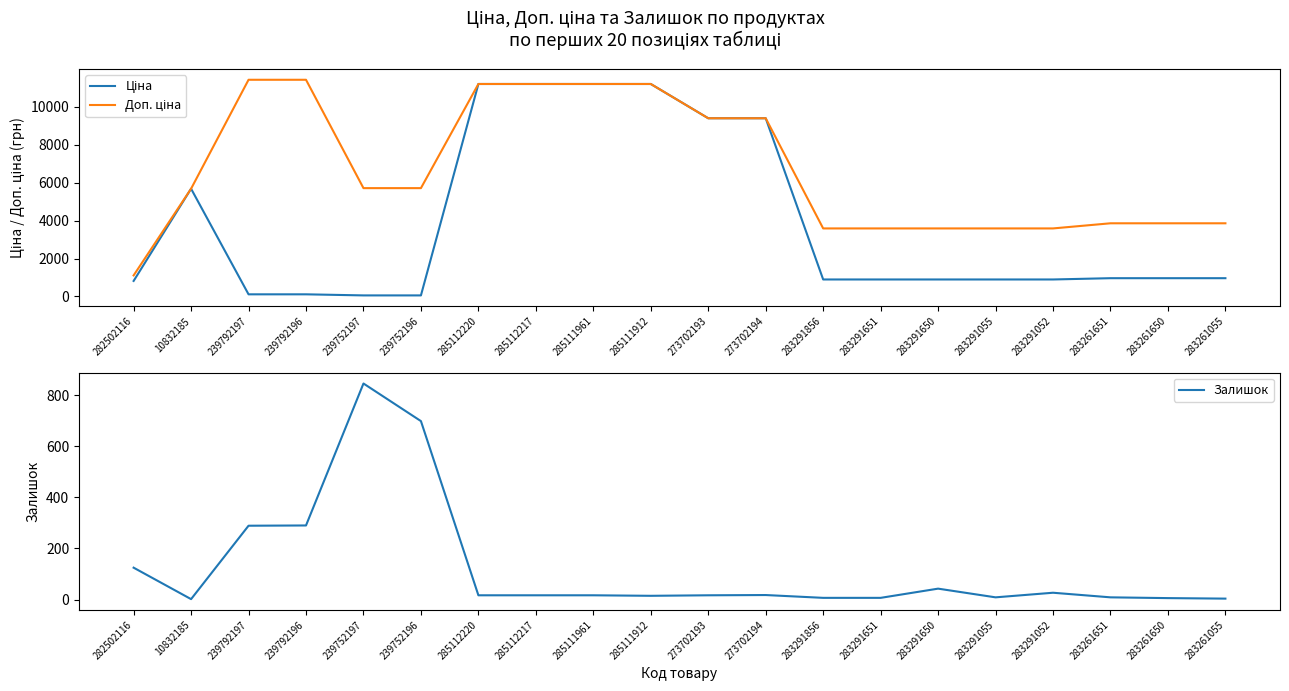

Where is Доп. ціна nearest to the value 6259?

239752197